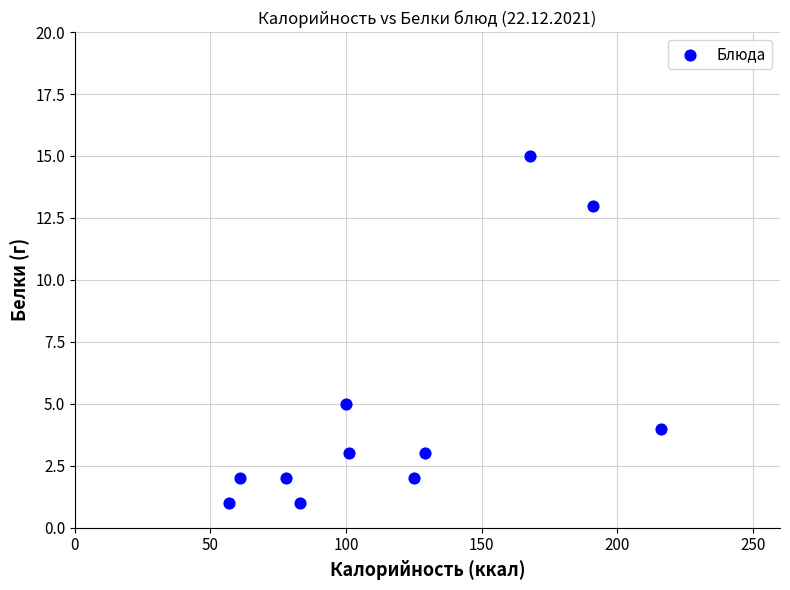

What is the range of Y values (max minus min)?

14